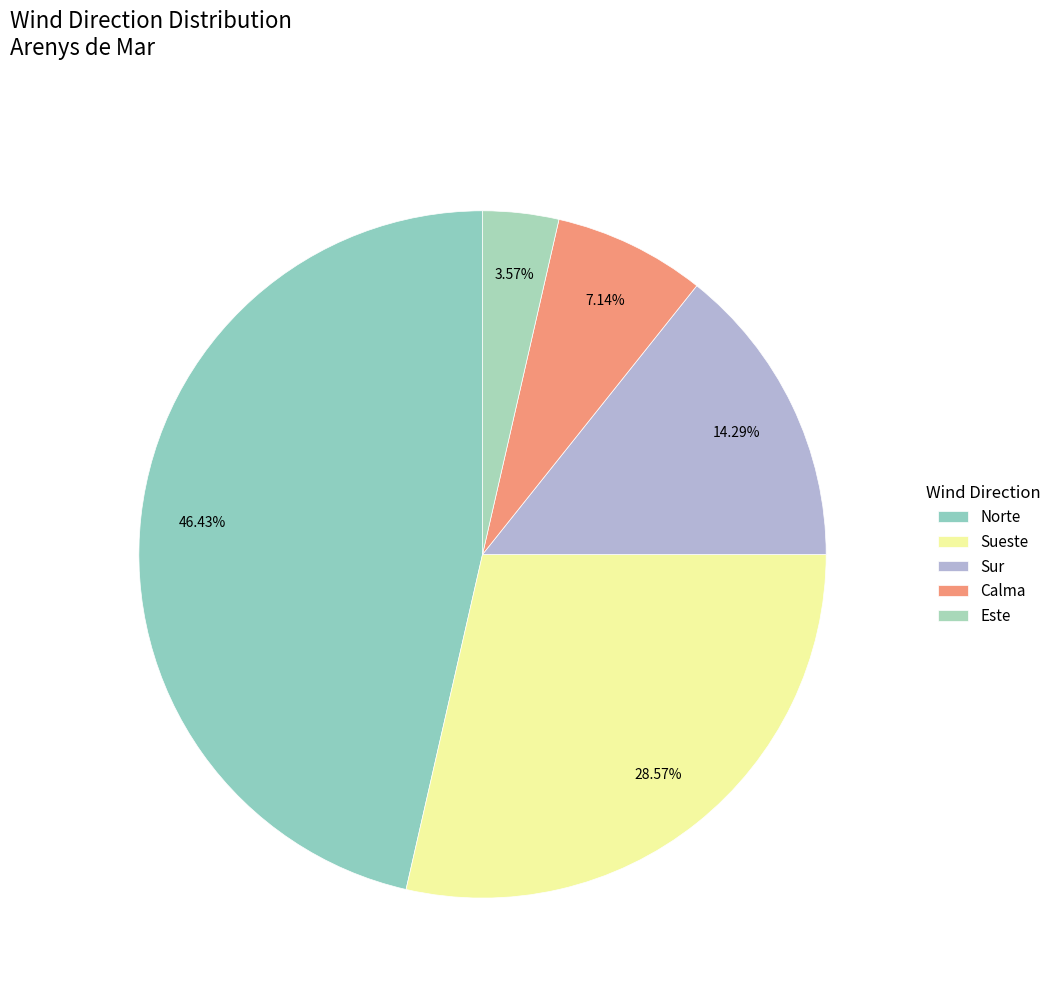

Does Este represent more than half of the total?

No